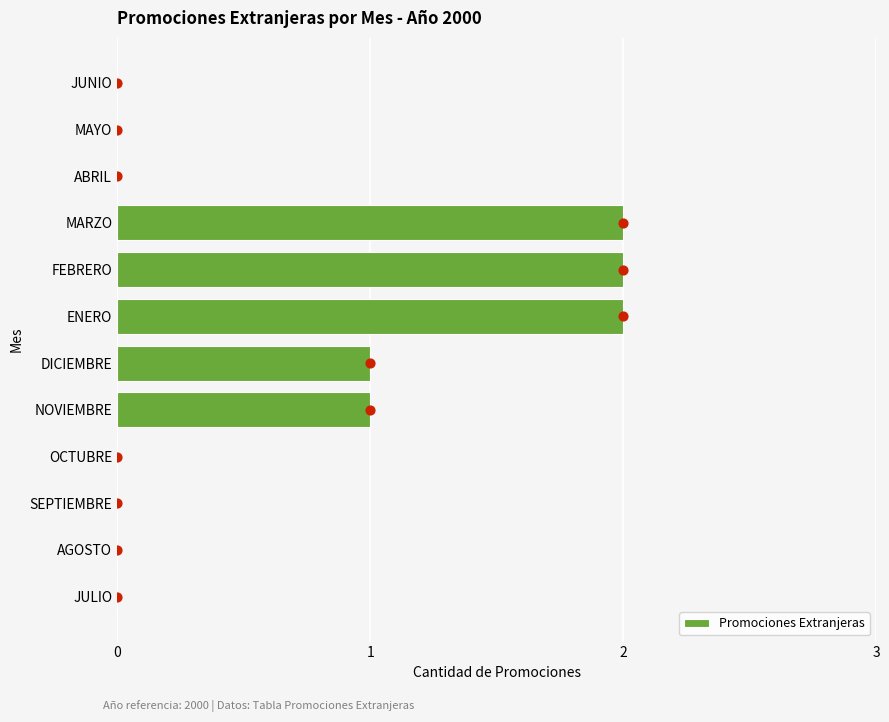

What is the sum of all Promociones Extranjeras values?

8